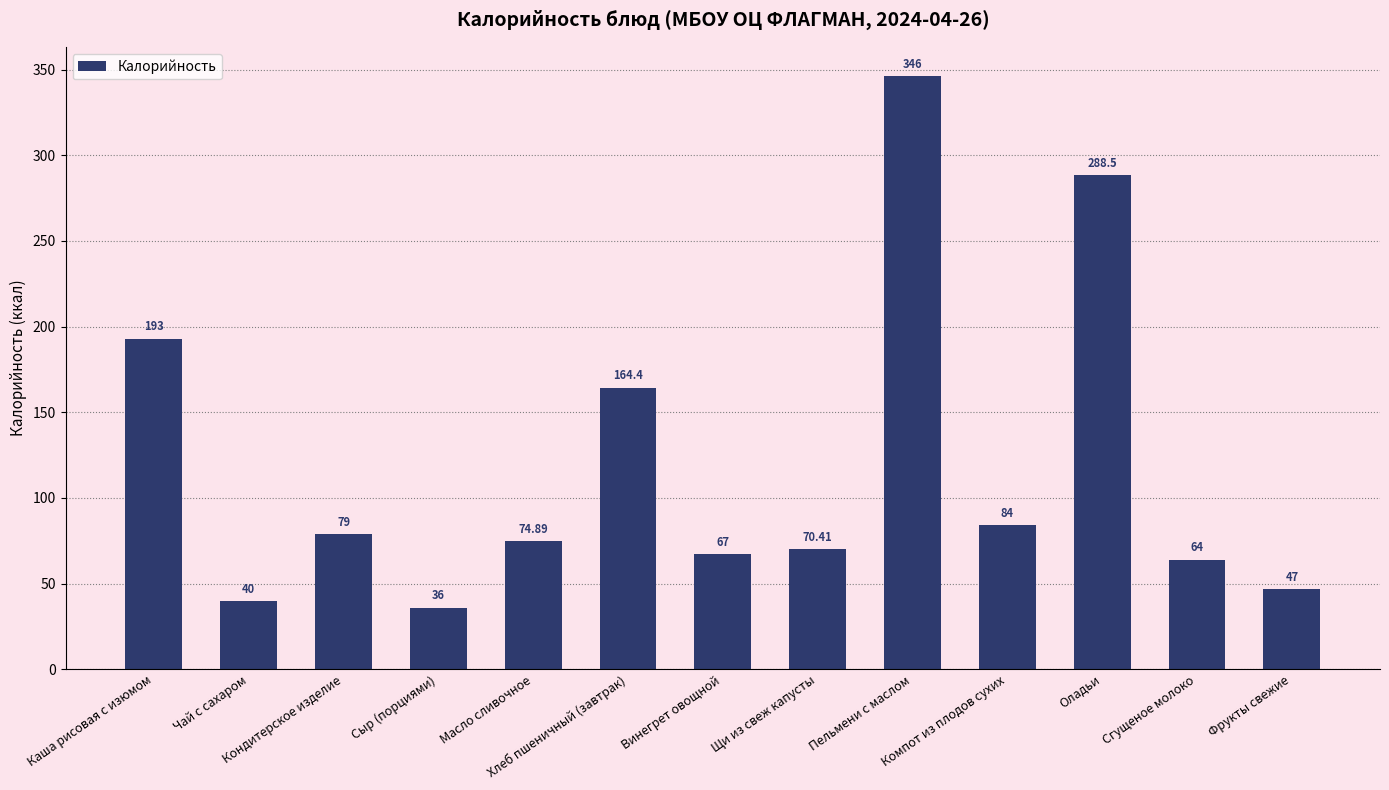

Is it true that the value at Хлеб пшеничный (завтрак) is 164.4?

True